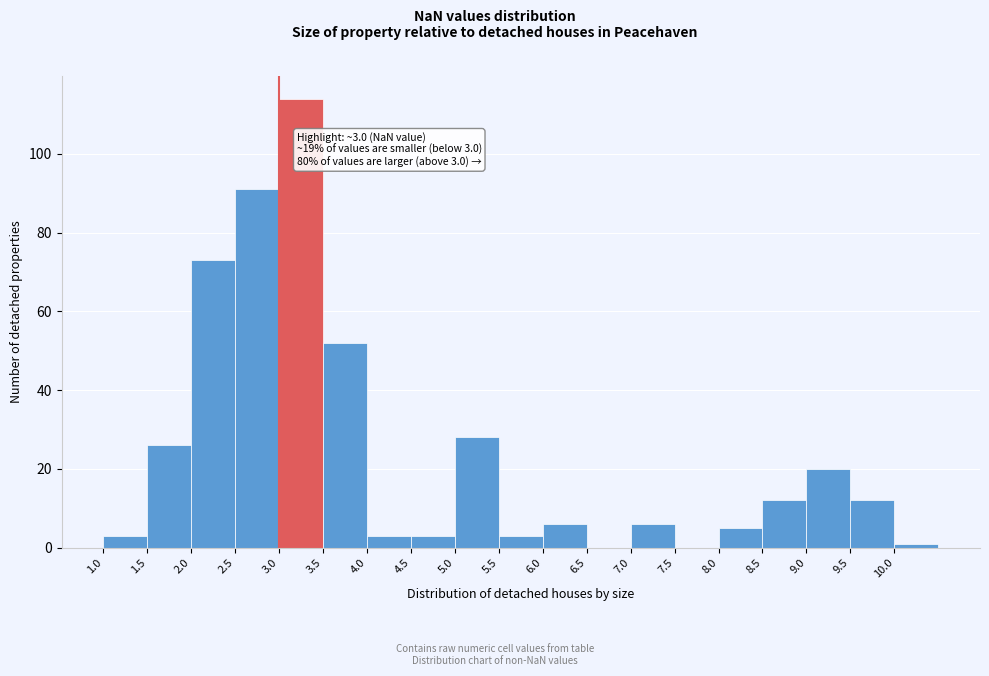

Over which range of the x-axis is the bar tallest?

3.0 to 3.5